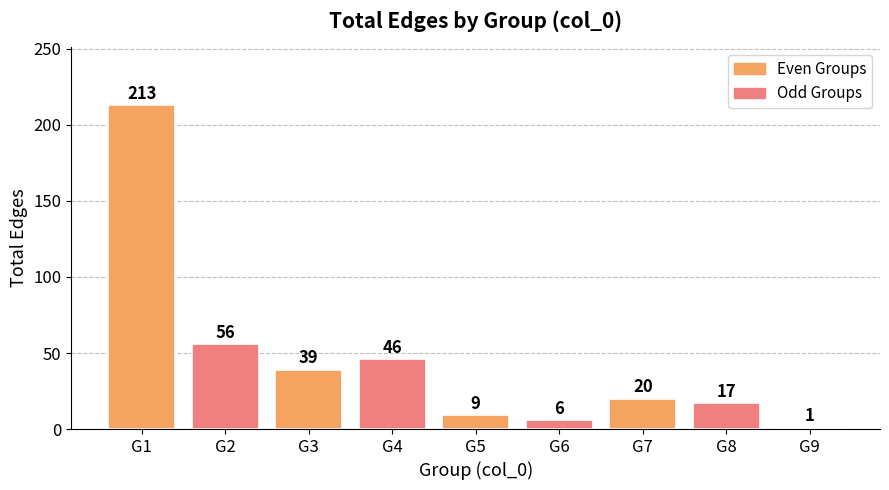

The value at G6 is 6. True or false?

True